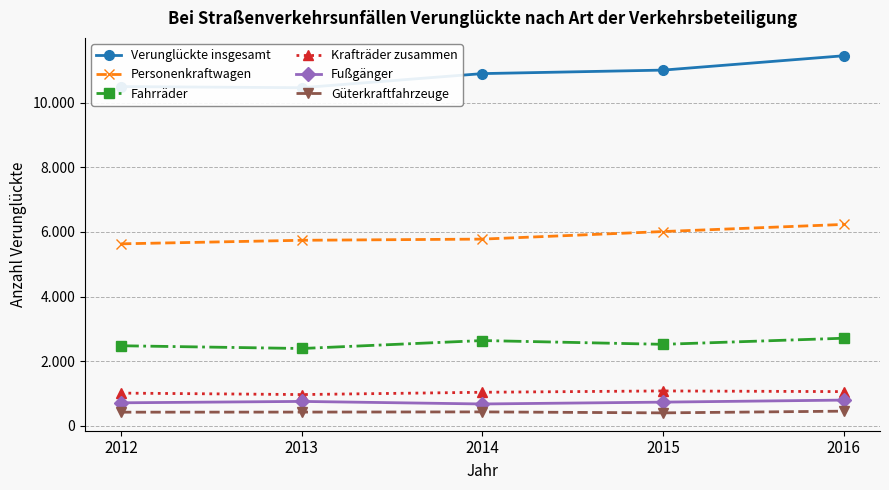

At 2015, list the series in order from smallest to largest.

Güterkraftfahrzeuge, Fußgänger, Krafträder zusammen, Fahrräder, Personenkraftwagen, Verunglückte insgesamt